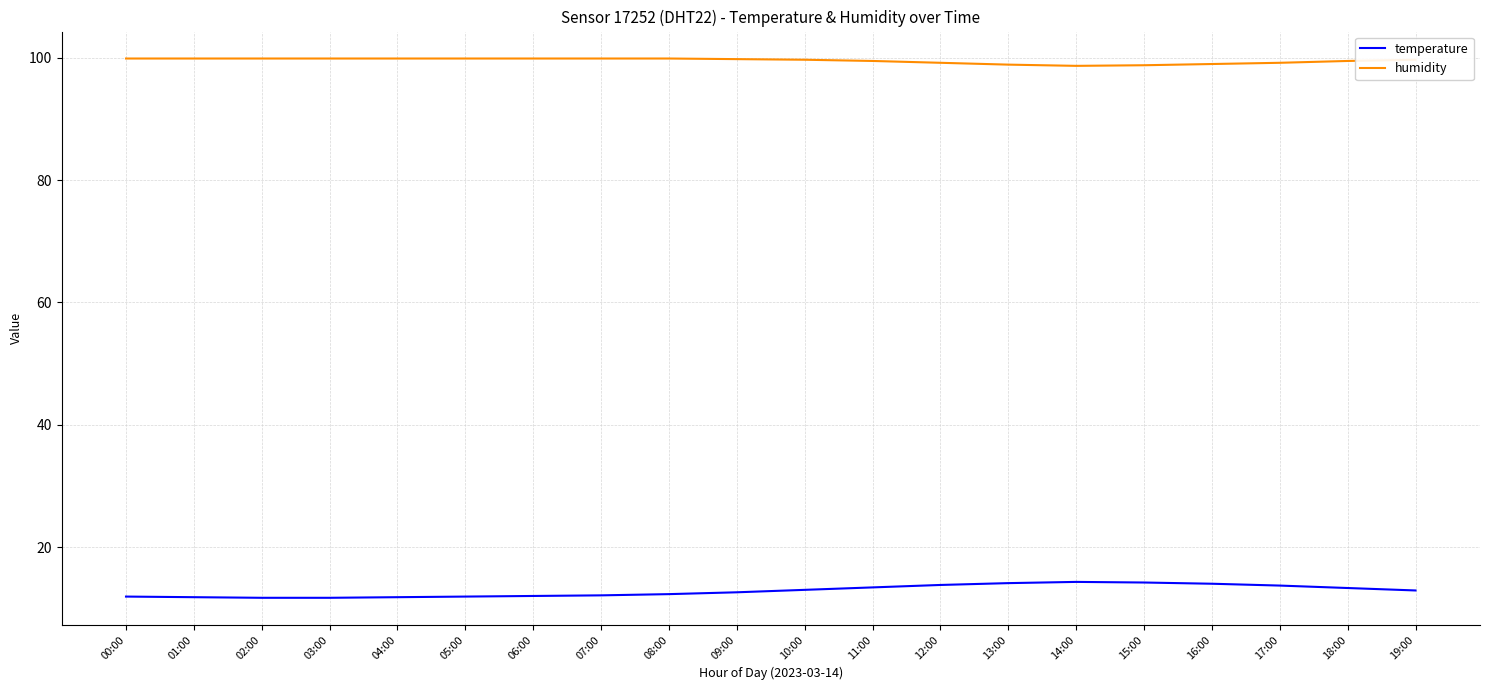

What is the smallest value displayed?

11.7